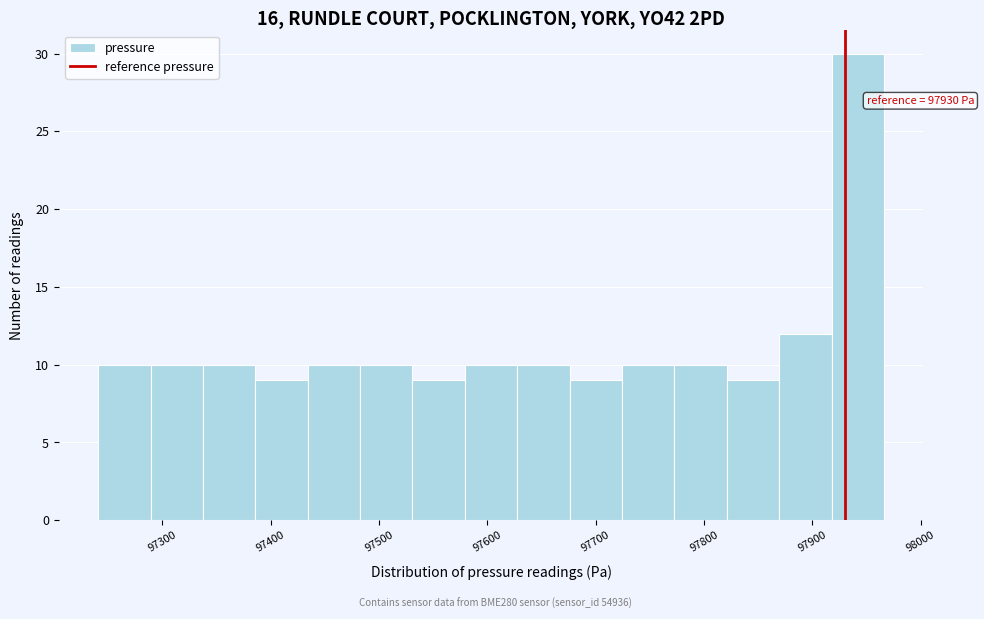

Over which range of the x-axis is the bar tallest?

97920 to 97970